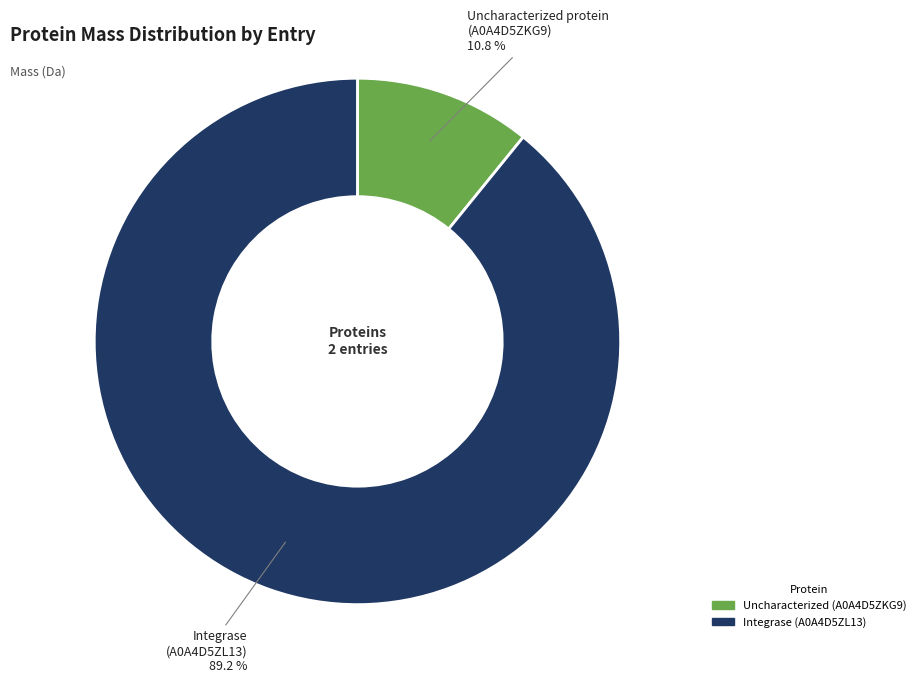

Is there any slice that represents more than half of the pie?

Yes